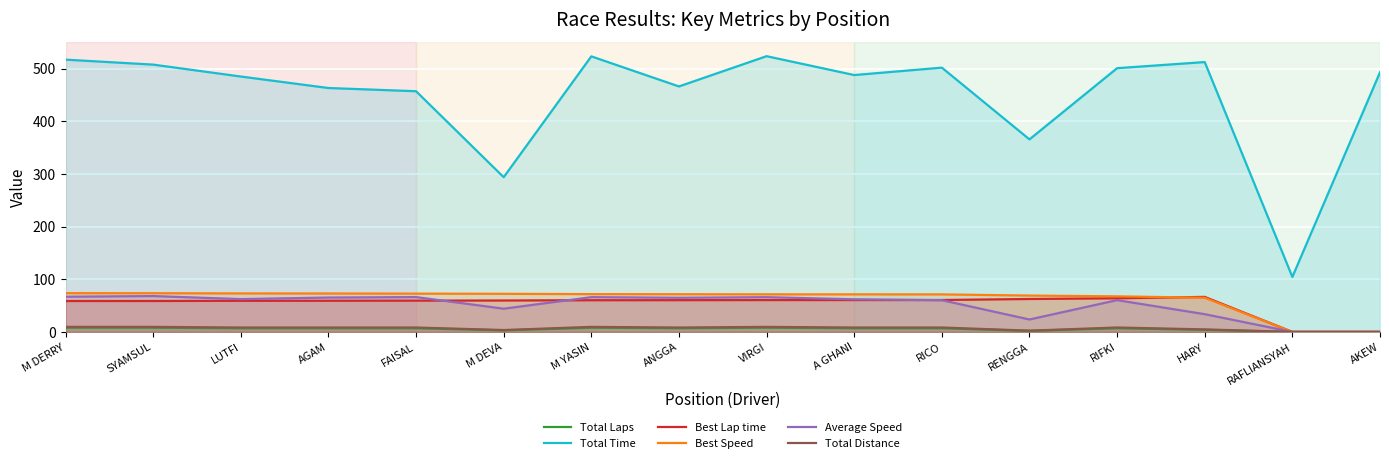

How many interior local peaks does the Total Time series have?

4